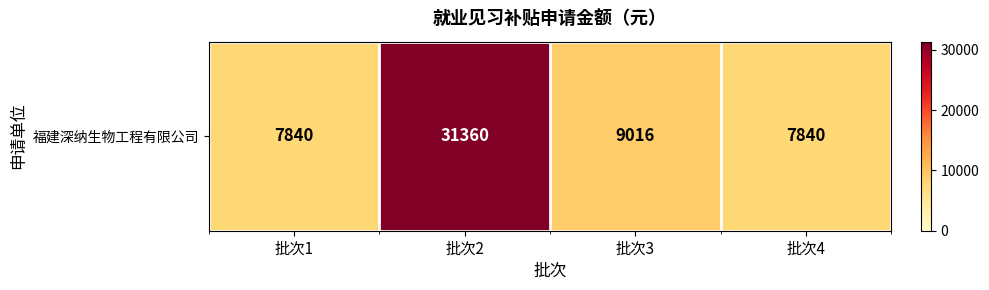

Reading left to right, transcribe all the data shown in this chart.

7840	31360	9016	7840